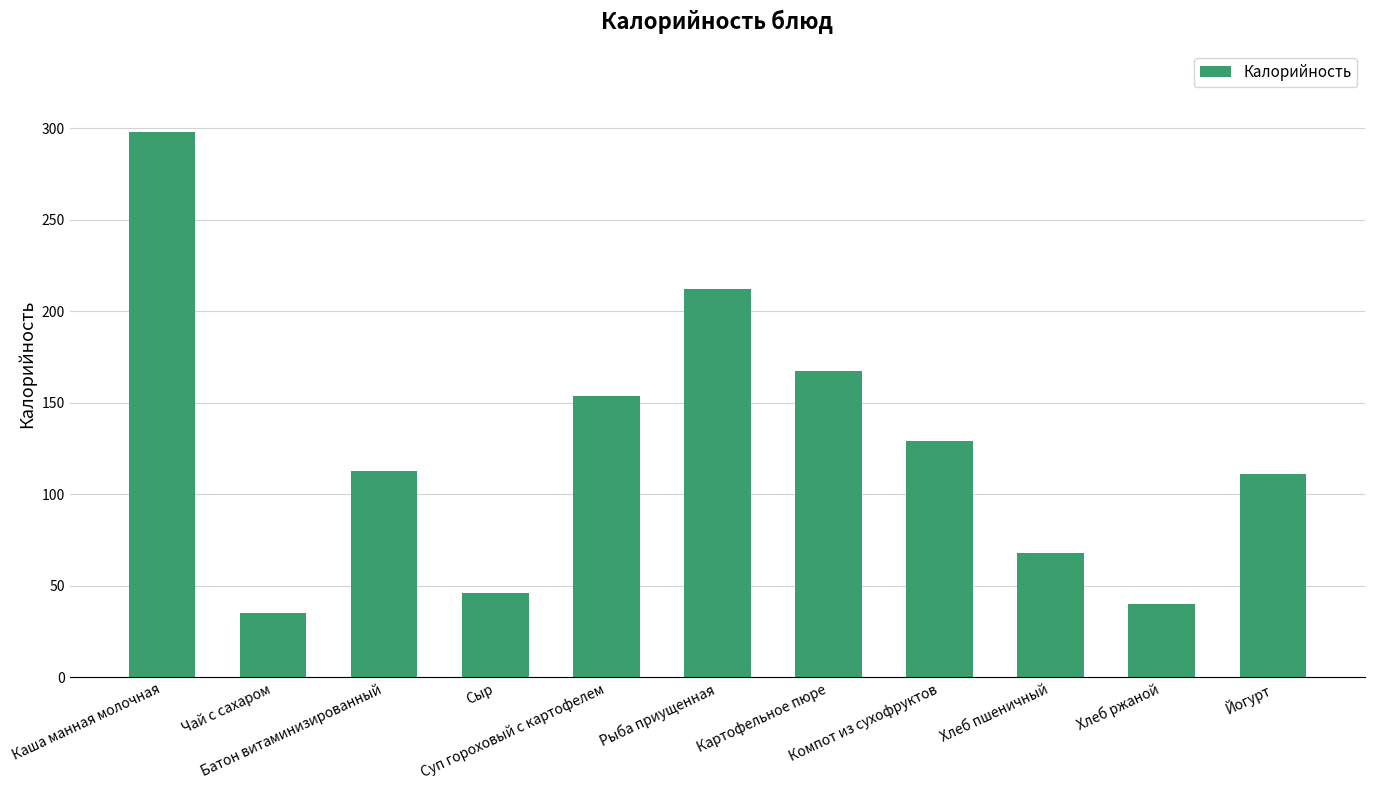

Which has a higher value, Хлеб ржаной or Сыр?

Сыр